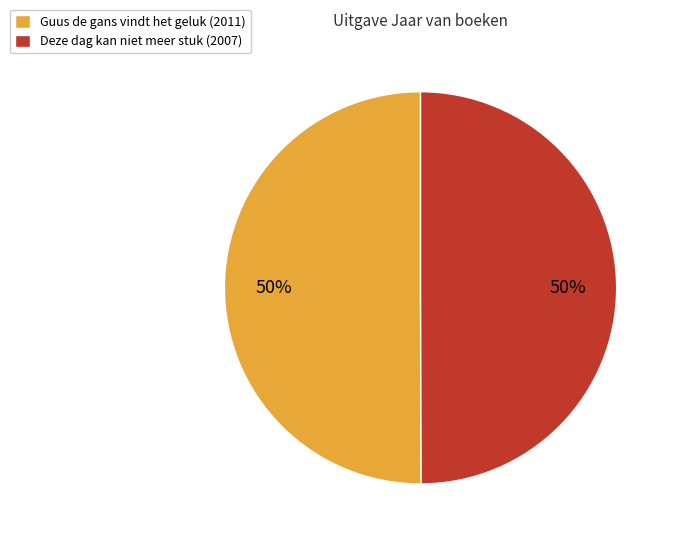

To the nearest percent, what is the average slice percentage?

50%